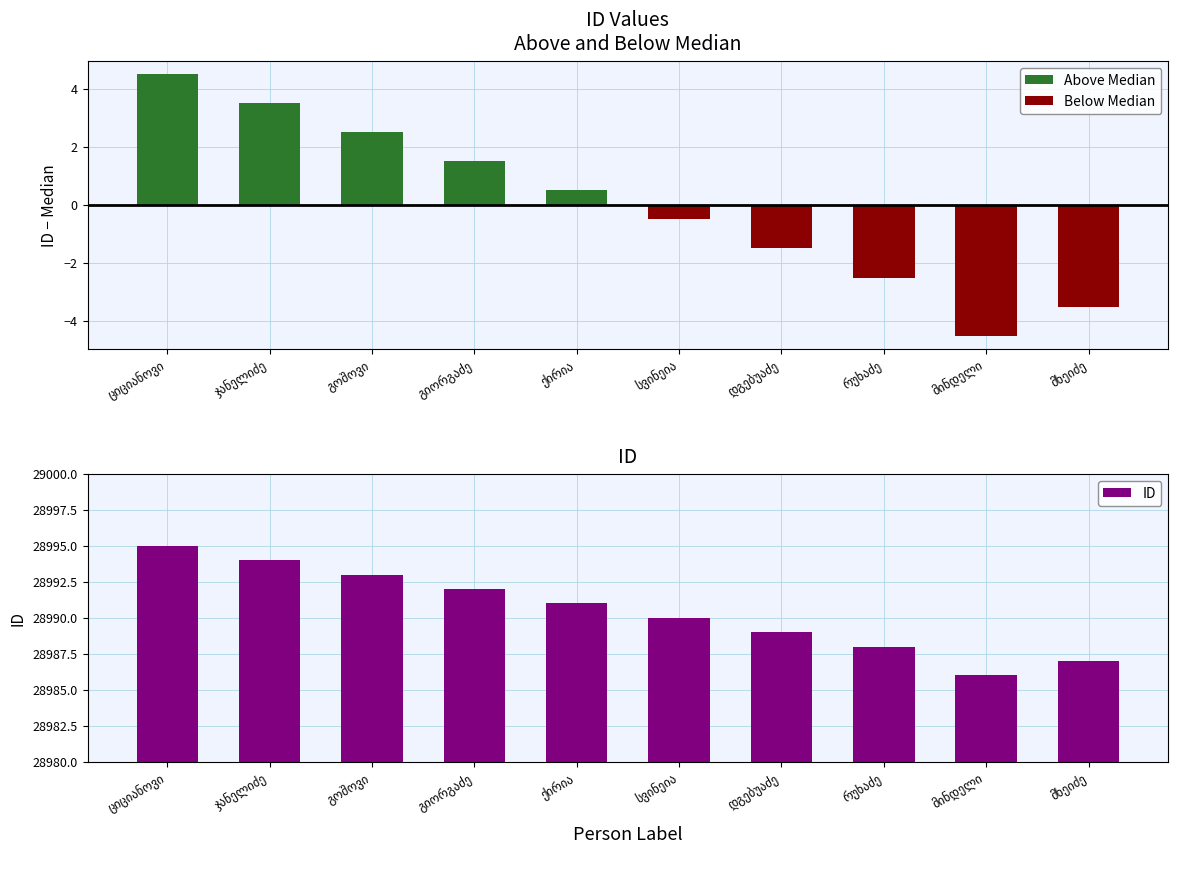

What is the spread (max minus min) of values at ჯანელიძე?

28994.0